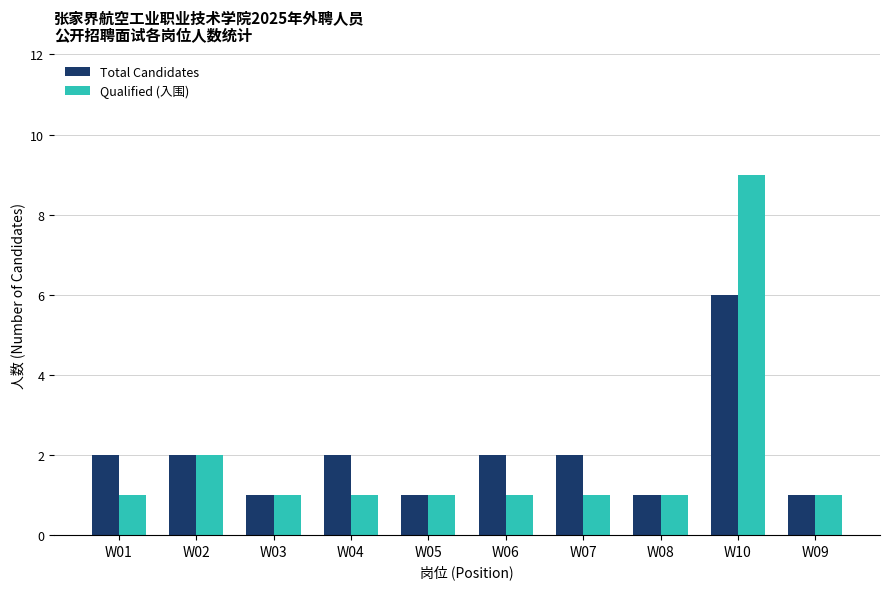

How many groups of bars are there?

10